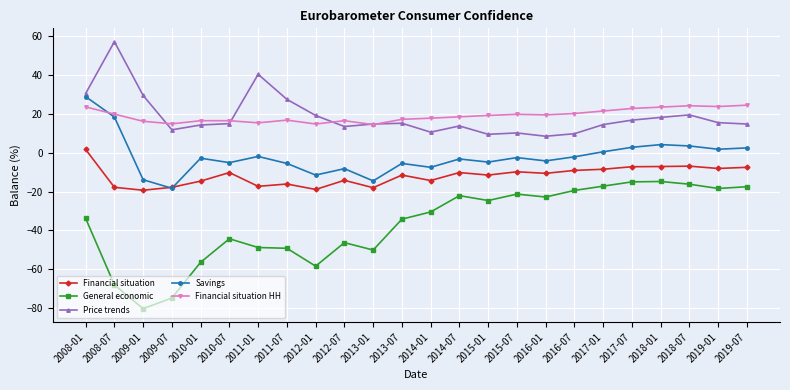

The value of Financial situation HH at 2015-01 is 19.2. True or false?

True